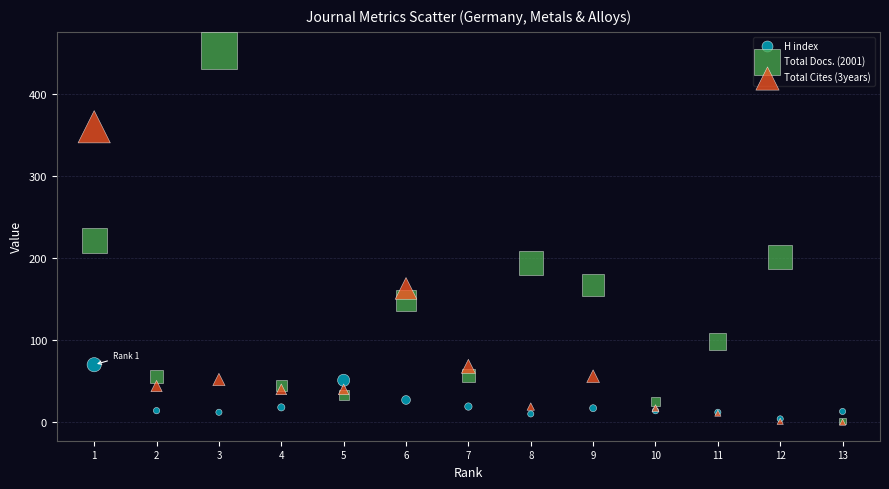

Which series contains the highest Y value?

Total Docs. (2001)